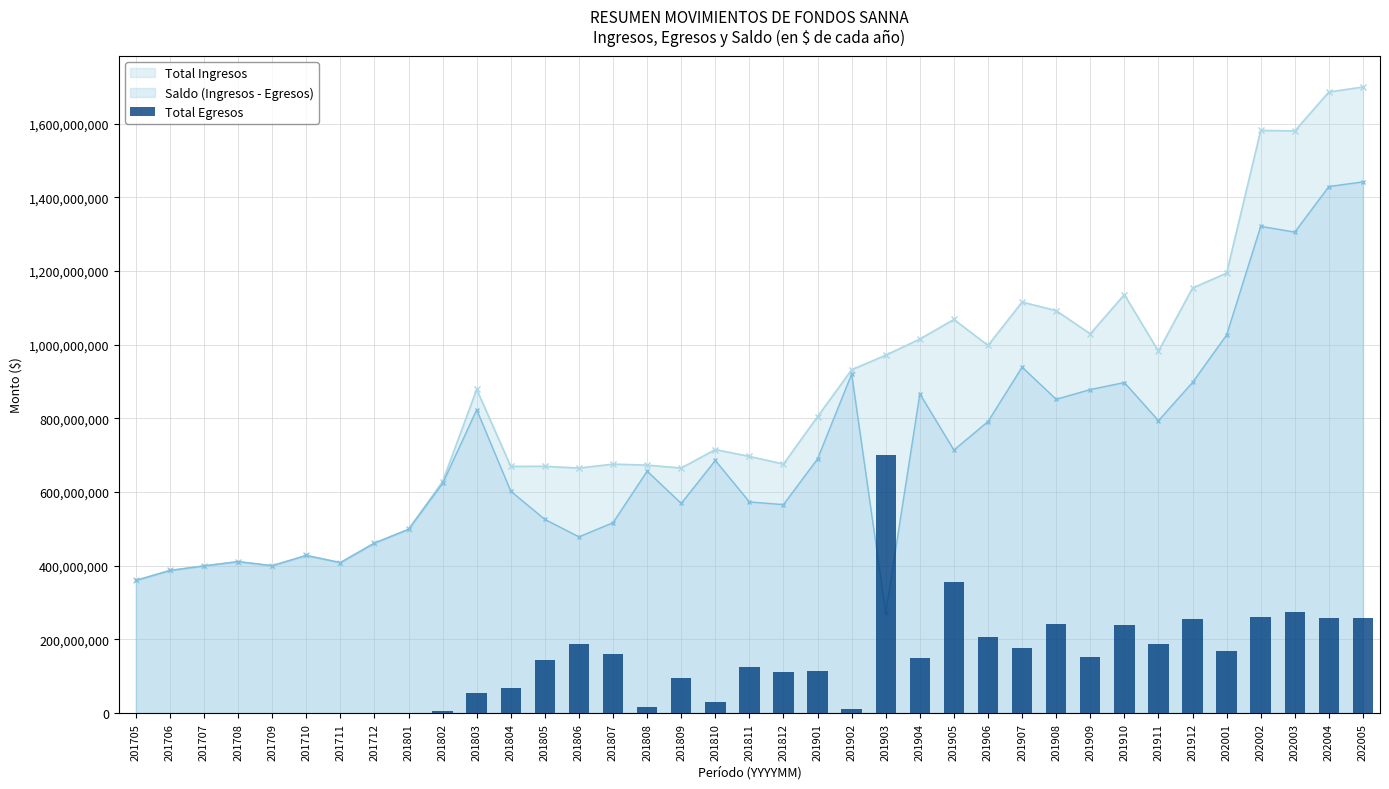

What is the value of the 34th bar from the left?

260449516